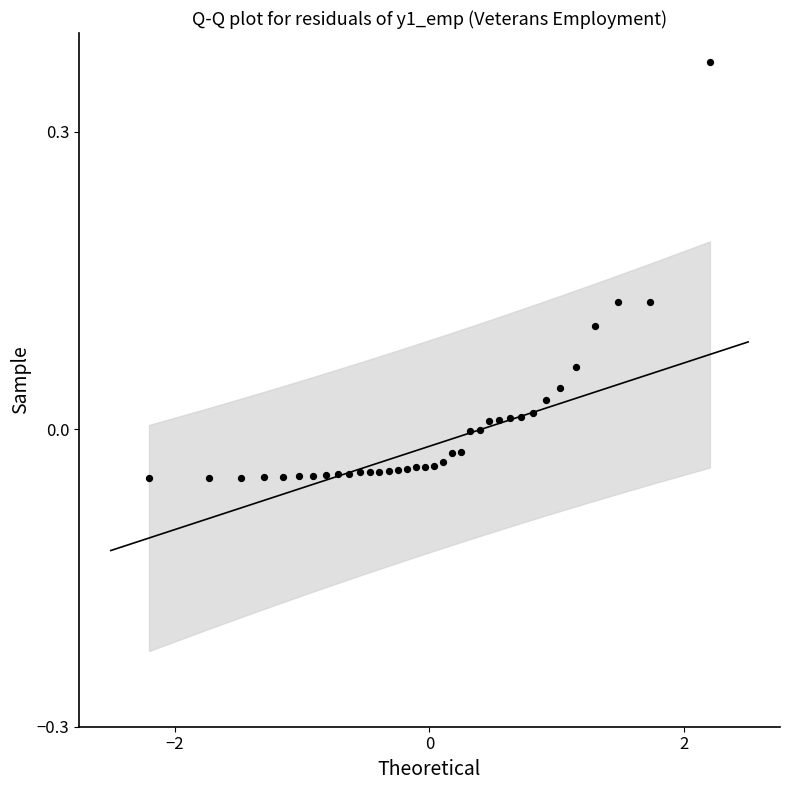

What is the range of X values (max minus min)?

4.4